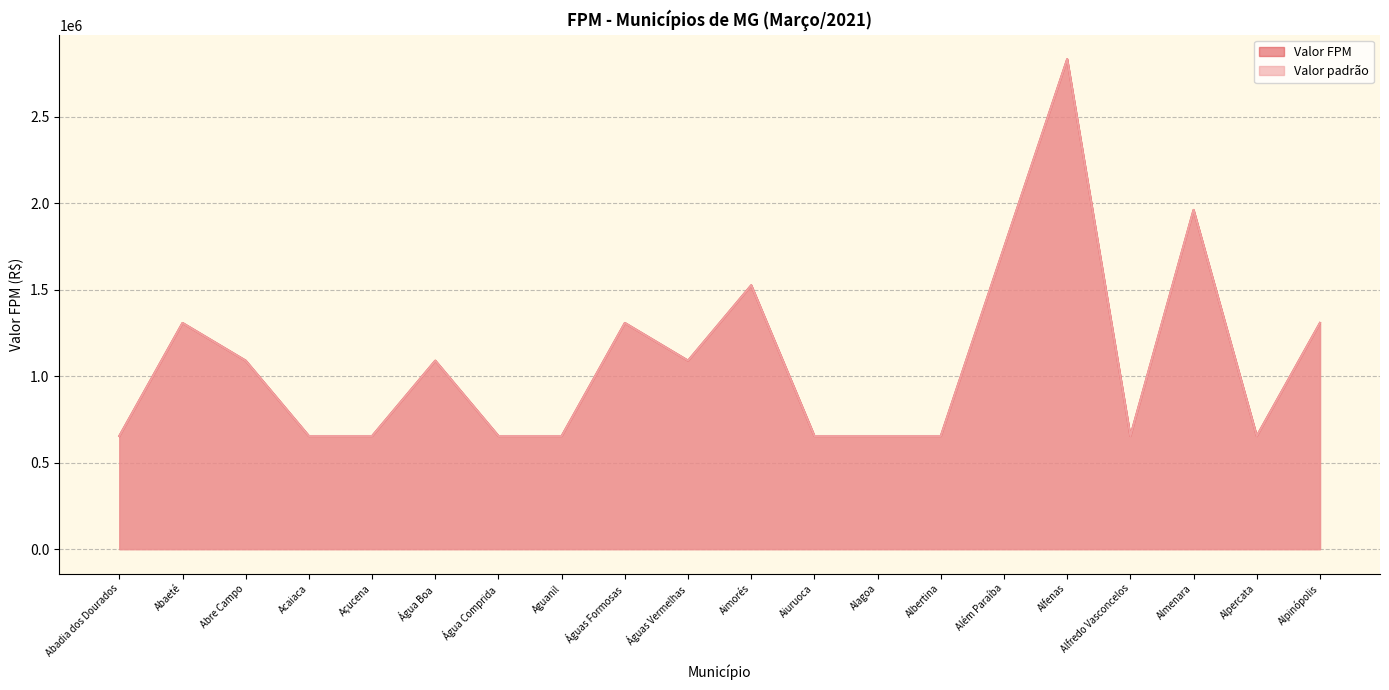

Is it true that Valor padrão equals 653605.8 at Alpercata?

True